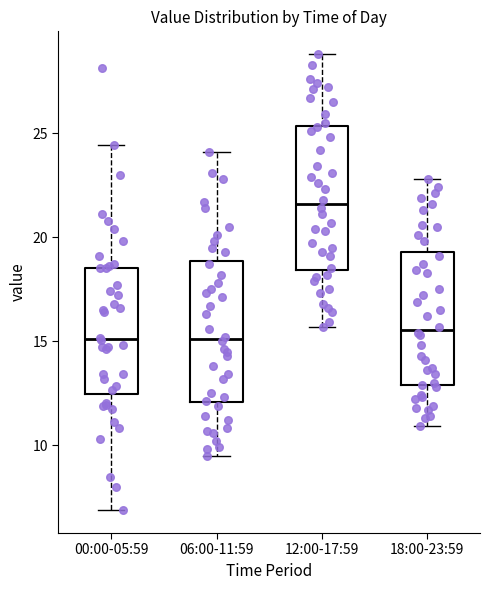

Reading left to right, read every box against the y-axis: the position of its median line, the range the box covers, and the ends of its whiskers. The values are not printed on the chart, so give them approximately, as read against the axis.

00:00-05:59: median 15.0, box 12.5 to 18.5, whiskers 7.0 to 24.5
06:00-11:59: median 15.0, box 12.0 to 19.0, whiskers 9.5 to 24.0
12:00-17:59: median 21.5, box 18.5 to 25.5, whiskers 15.5 to 29.0
18:00-23:59: median 15.5, box 13.0 to 19.5, whiskers 11.0 to 23.0